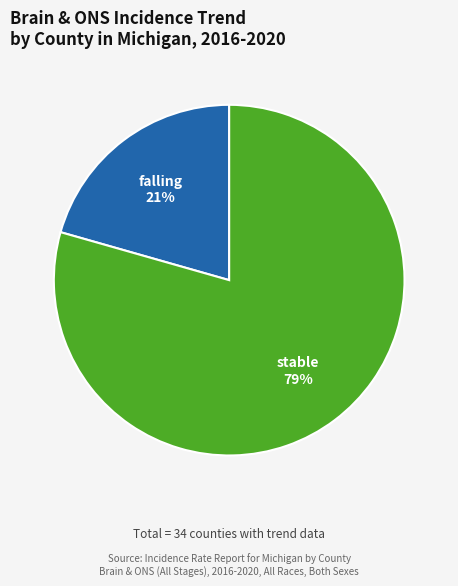

Is there a majority slice in this chart?

Yes